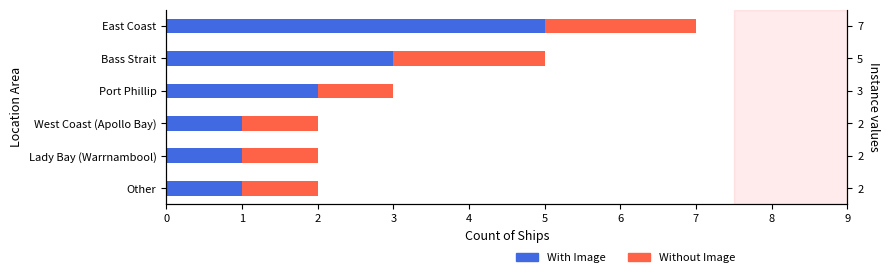

What is the sum of all With Image values?

13